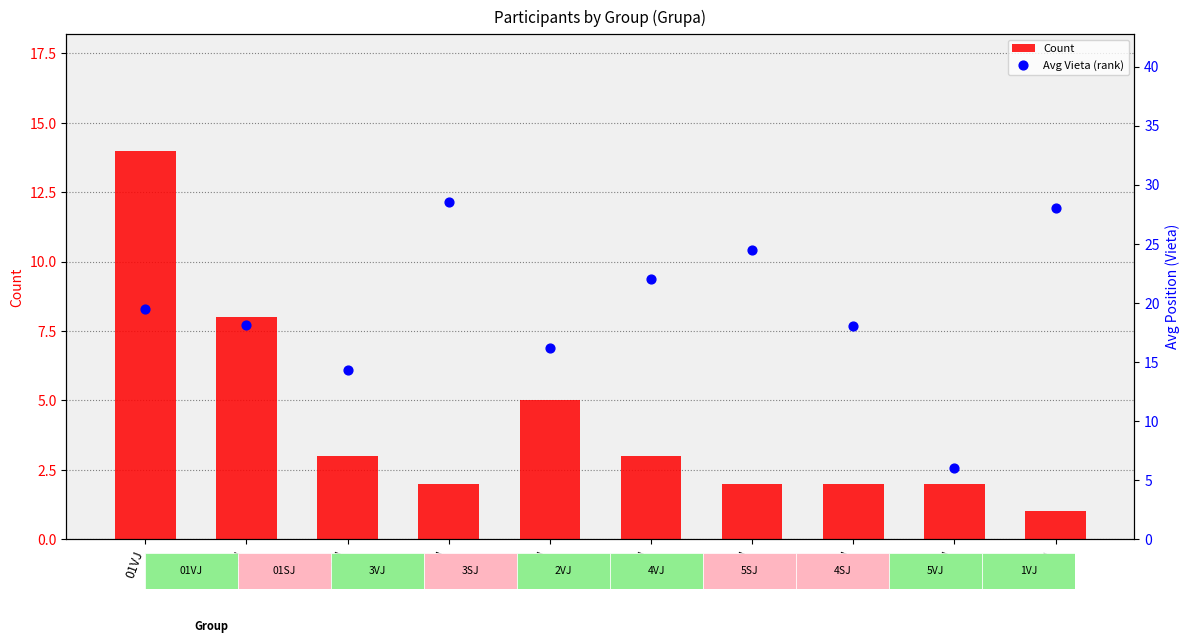

At which category is the sum across all series the highest?

01VJ